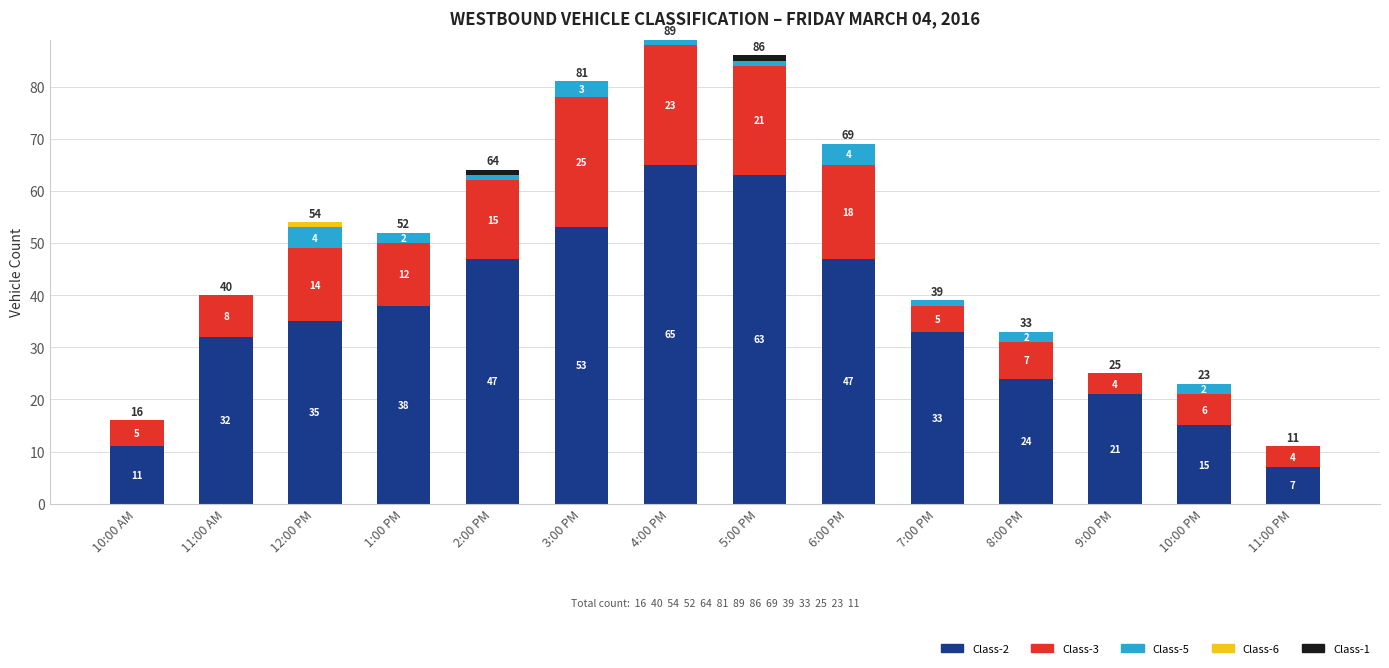

Read the Class-2 value at 10:00 PM, to the nearest 10.

20